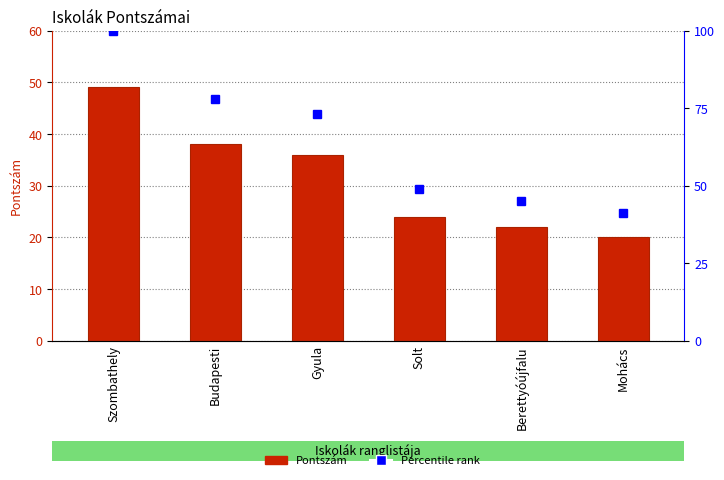

List the labels in order of Percentile rank value, smallest first.

Mohács, Berettyóújfalu, Solt, Gyula, Budapesti, Szombathely